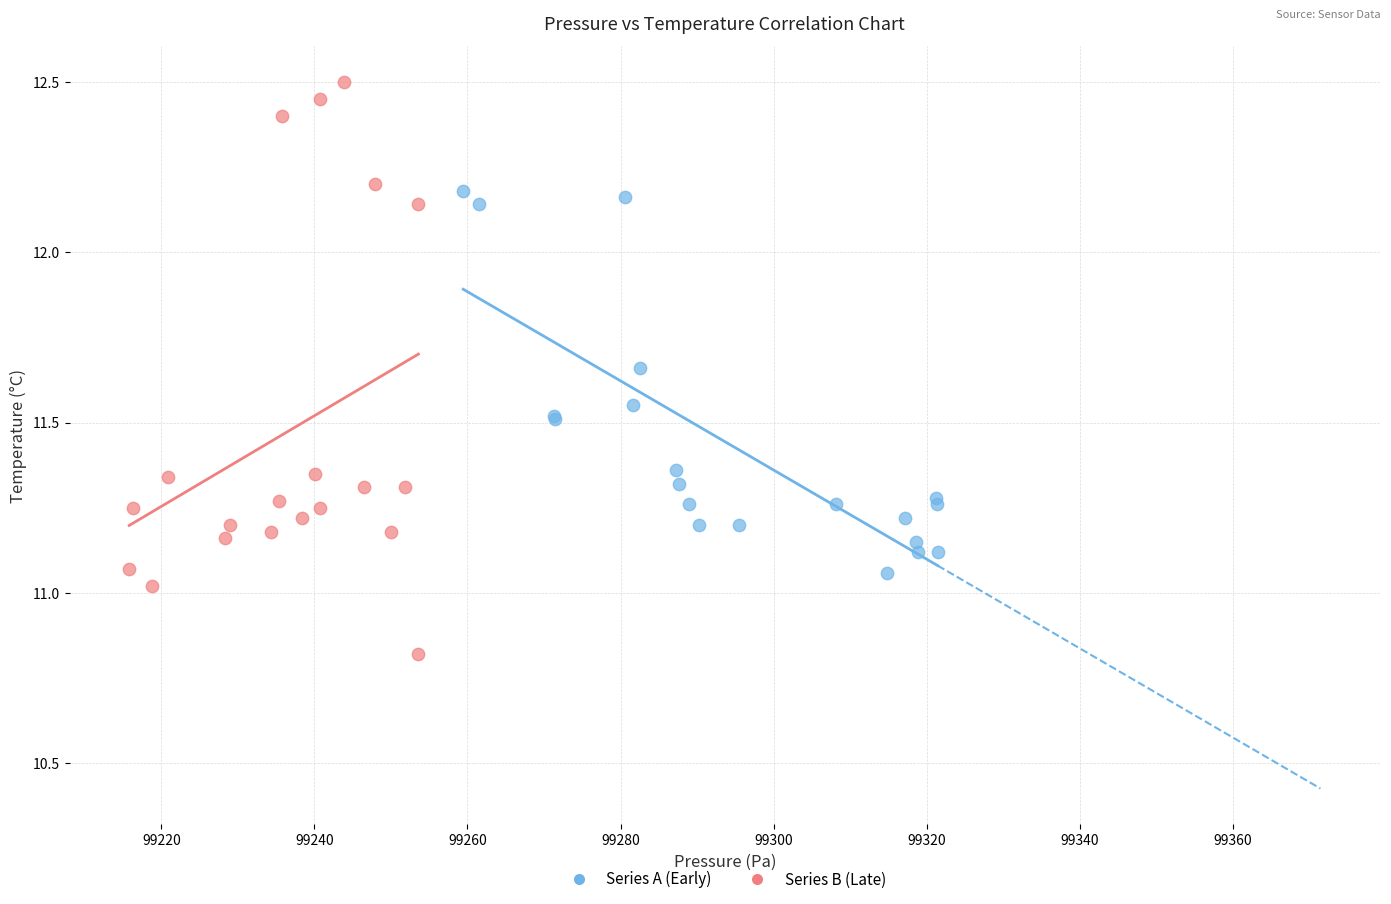

Which series has the widest spread of Y values?

Series B (Late)